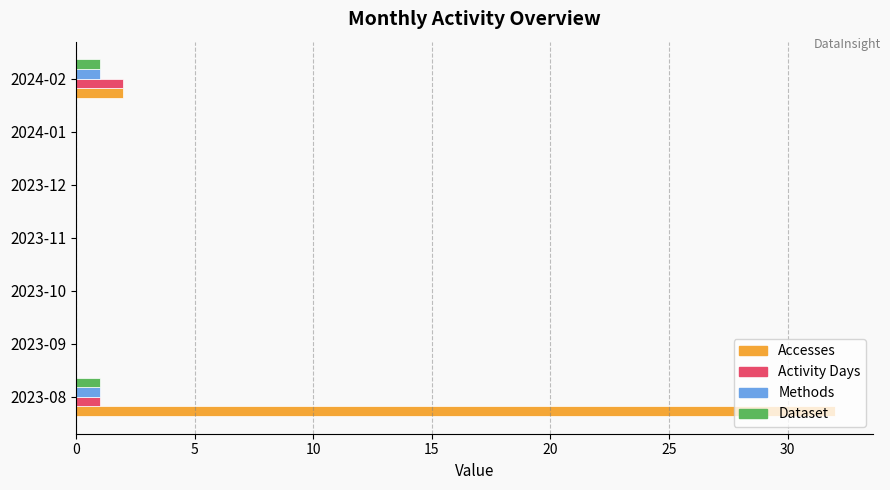

The value of Dataset at 2023-11 is 0. True or false?

True